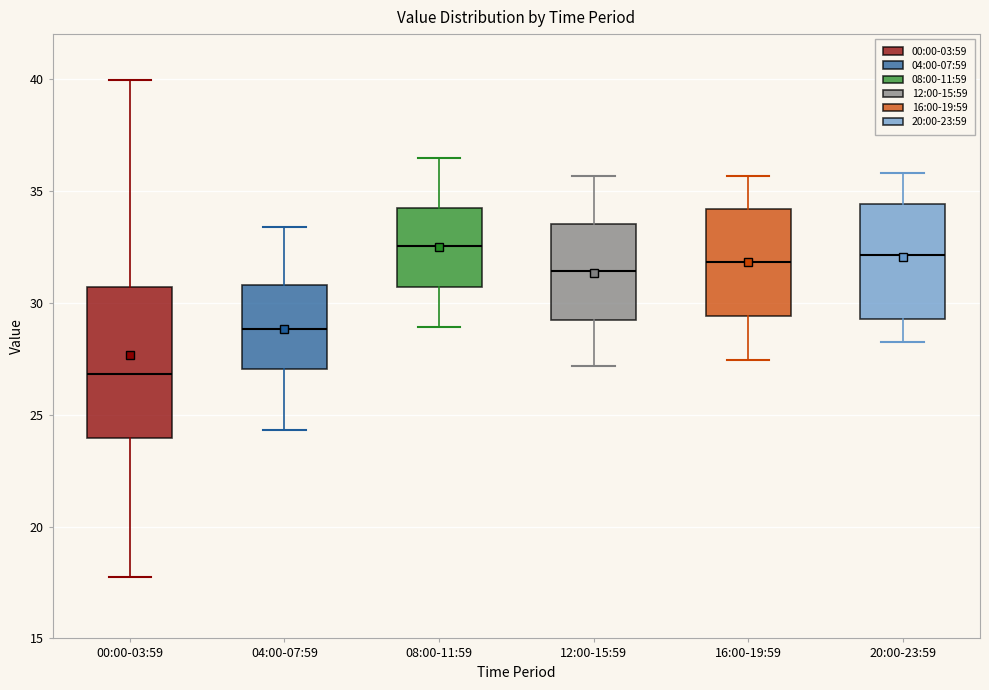

Where does the upper whisker of the box for 08:00-11:59 end on the y-axis? The values are not printed on the chart, so give them approximately, as read against the axis.

36.5